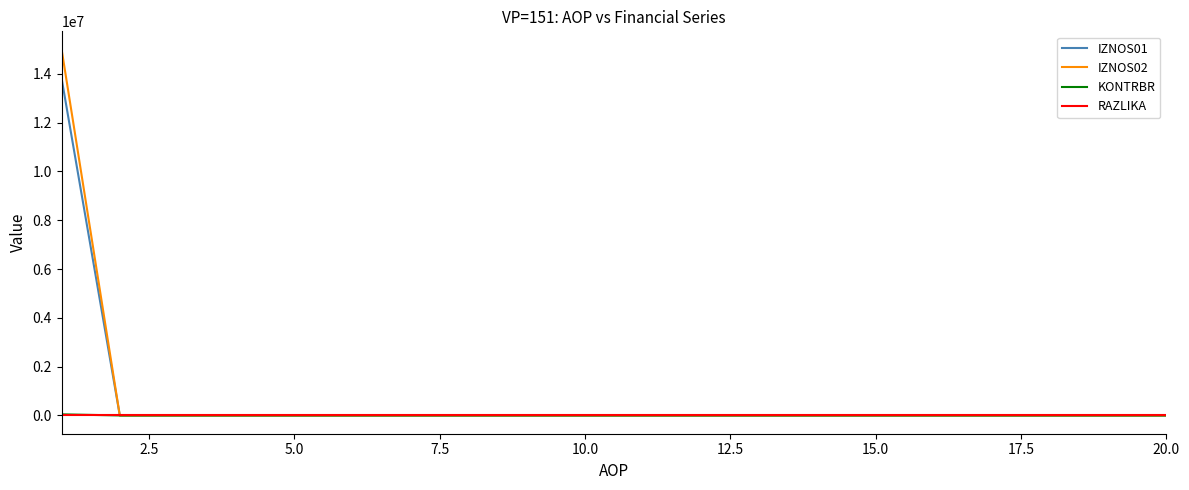

What is the greatest value displayed?

14990832.8